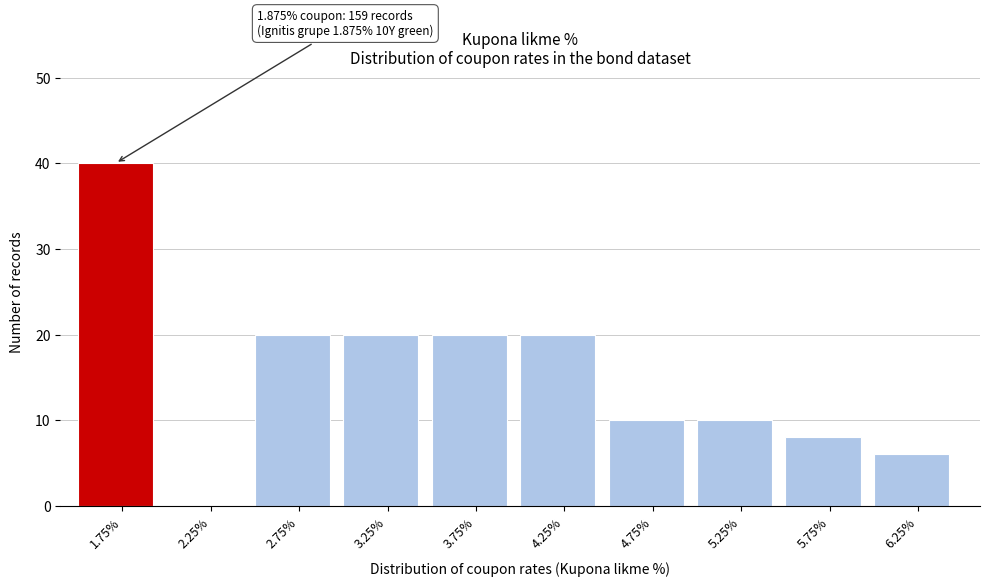

Which range on the x-axis has the tallest bar?

1.5 to 2.0